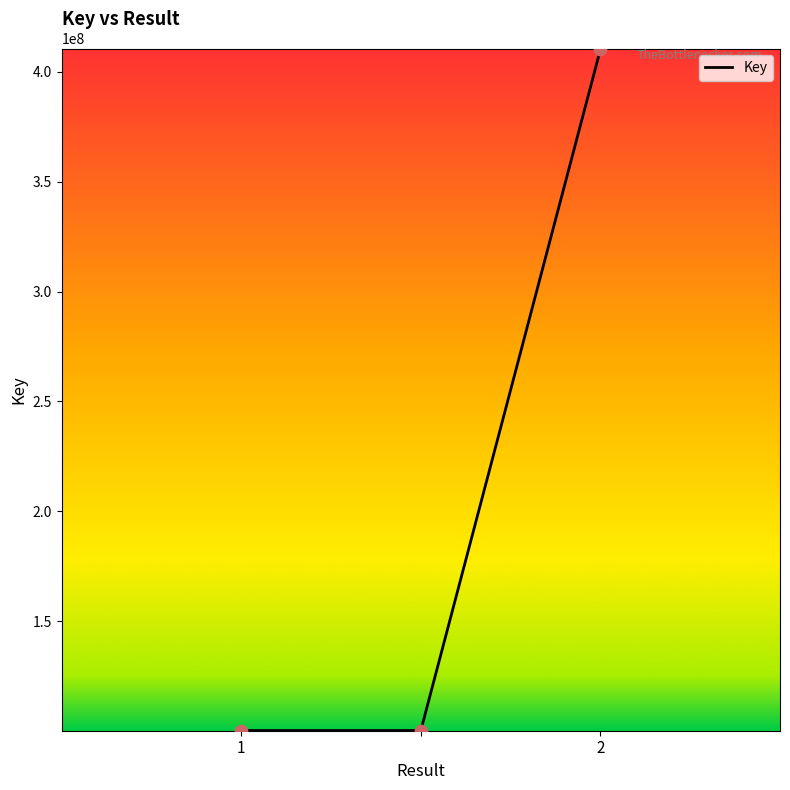

What is the greatest value displayed?

410052825